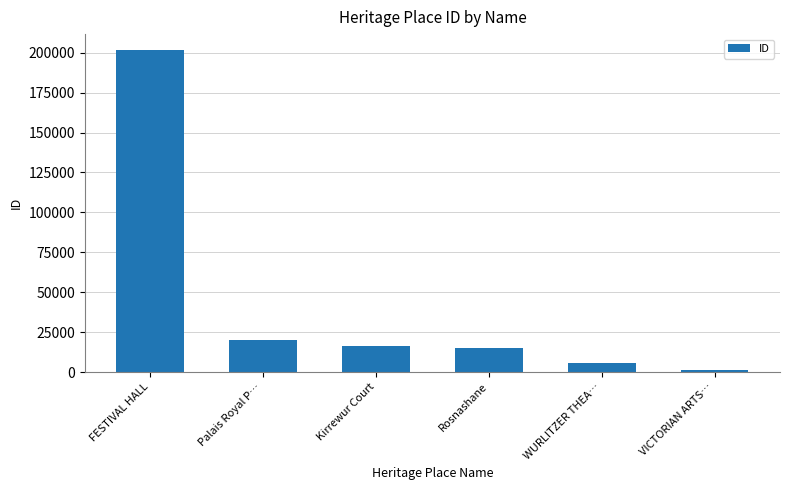

What is the average value?

43363